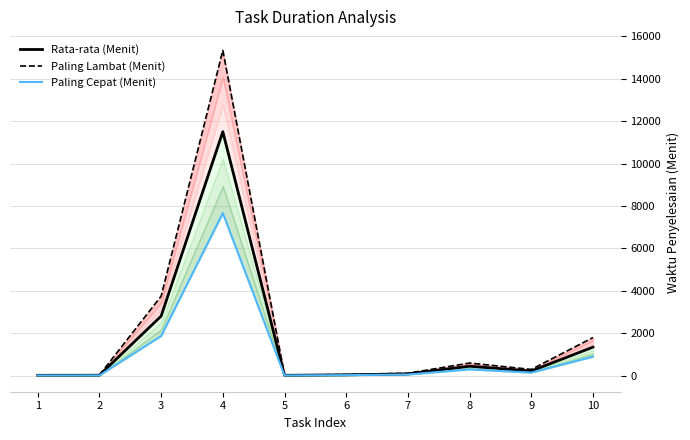

True or false: Rata-rata (Menit) and Paling Lambat (Menit) intersect in this chart.

False